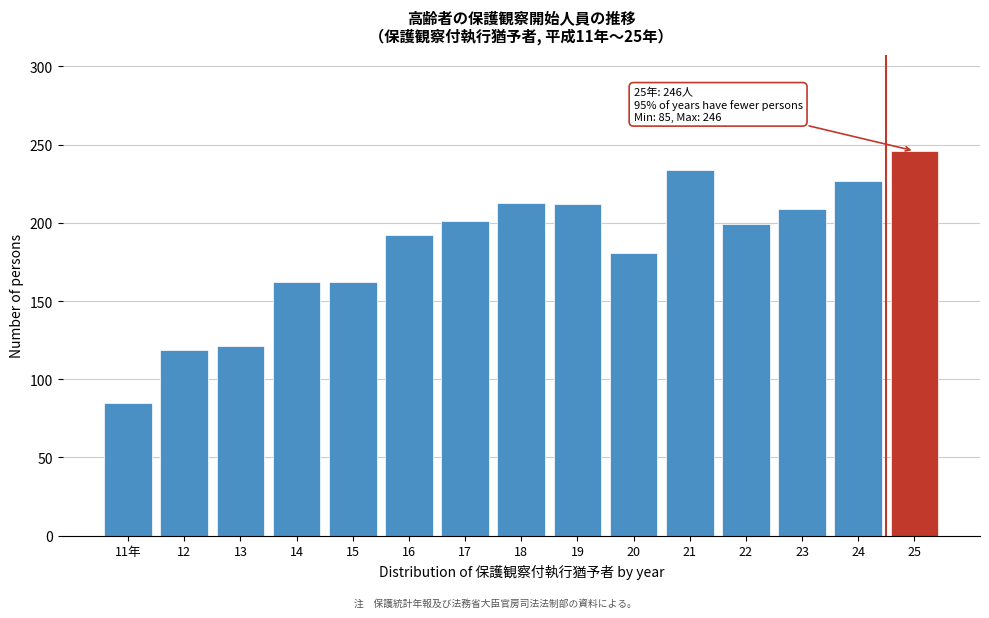

What is the change in value from 15 to 24?

+65